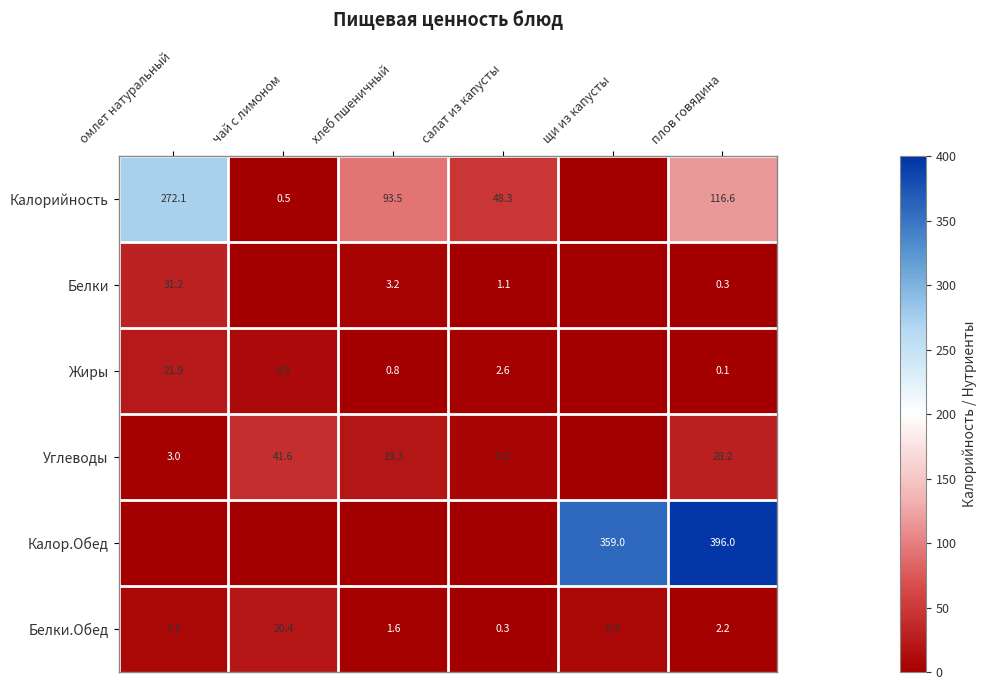

How many data points does each series have?

6